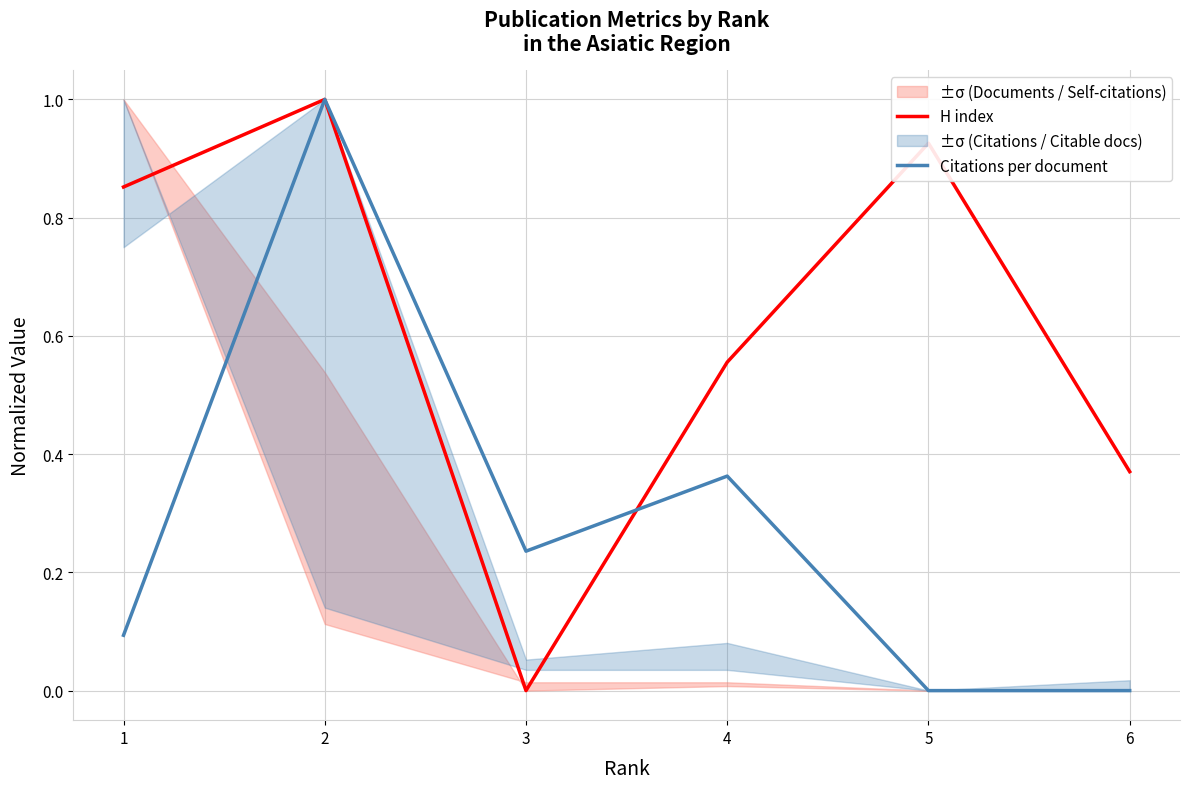

Which has a higher value, 1 or 3?

1